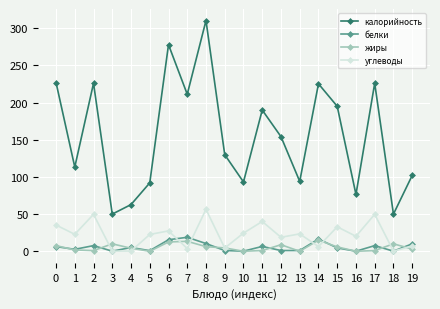

How many lines are shown in the chart?

4